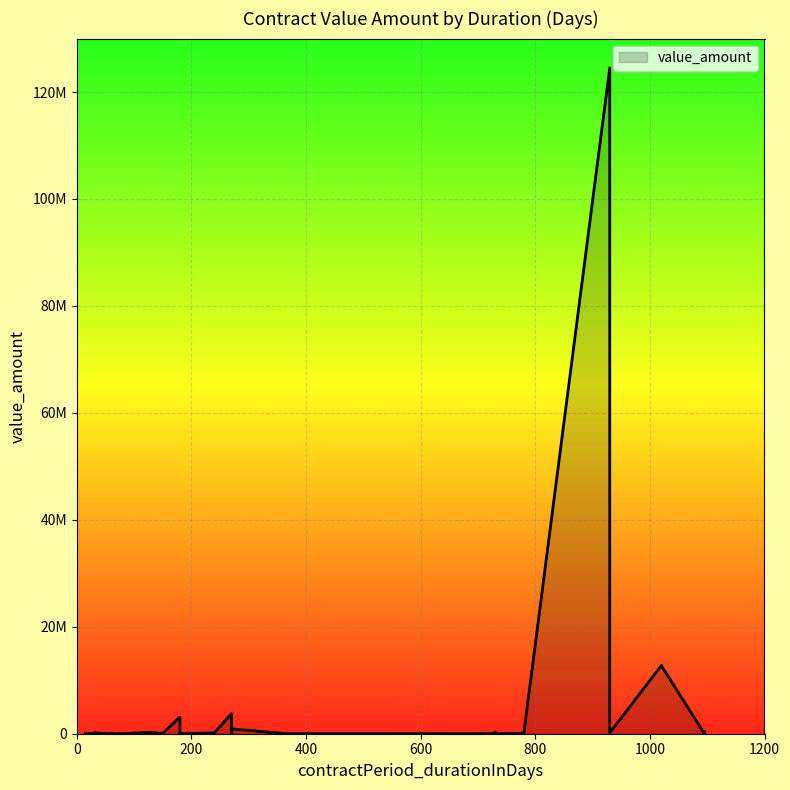

Reading right to left, transcribe all the data shown in this chart.

18=8087.7	780=89560.0	240=149675.9	730=0.0	150=46375.0	180=12900.0	46=49010.7	730=306500.0	180=7490.0	15=16510.5	90=62614.1	930=167363.4	25=38950.9	730=14270.9	365=14065.0	30=172499.9	730=80000.0	180=7490.0	90=37843.6	30=50535.9	127=264453.7	30=50421.0	30=5136.0	1095=378588.3	60=10000.0	60=71050.5	730=17352.9	270=909625.9	90=12700.0	930=3484508.0	60=5600.0	1095=12.0	930=124532884.4	270=14085.0	270=3748131.4	1020=12757598.1	180=107740.0	30=45000.0	180=3119893.3	90=30121.6